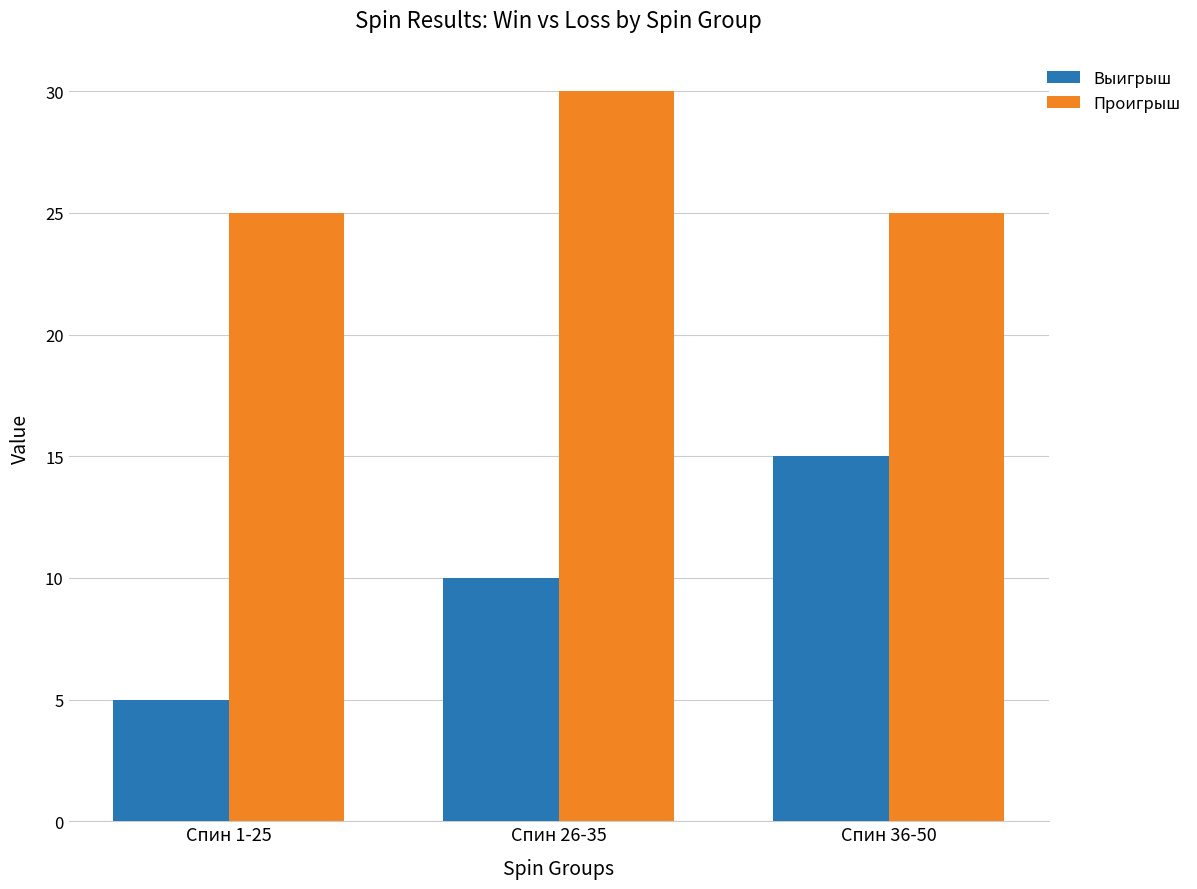

The value of Выигрыш at Спин 26-35 is 5. True or false?

False